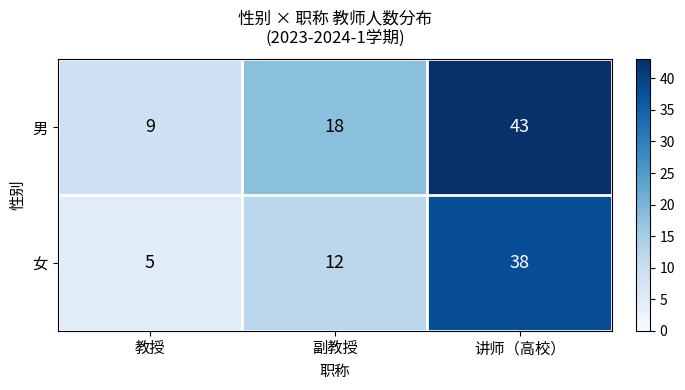

The value of 男 at 讲师（高校） is 43. True or false?

True